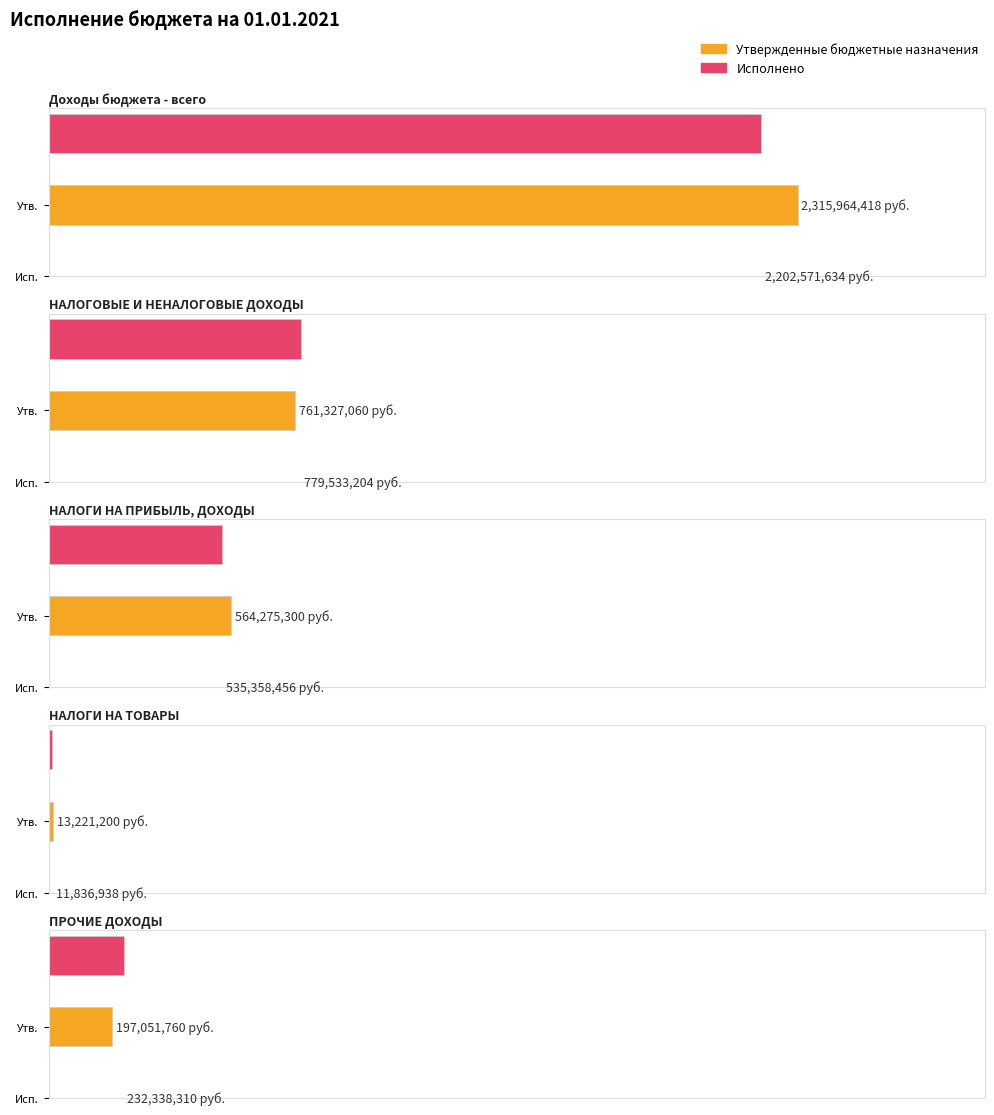

At which label is Утвержденные бюджетные назначения closest to 1164592809?

НАЛОГОВЫЕ И НЕНАЛОГОВЫЕ ДОХОДЫ